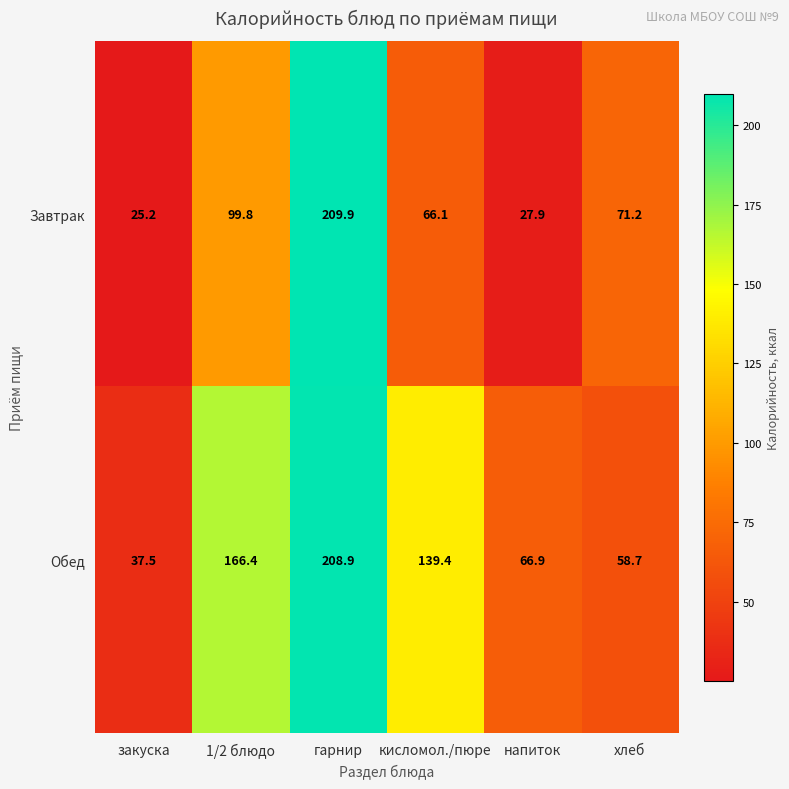

True or false: Завтрак has a value of 25.2 at закуска.

True